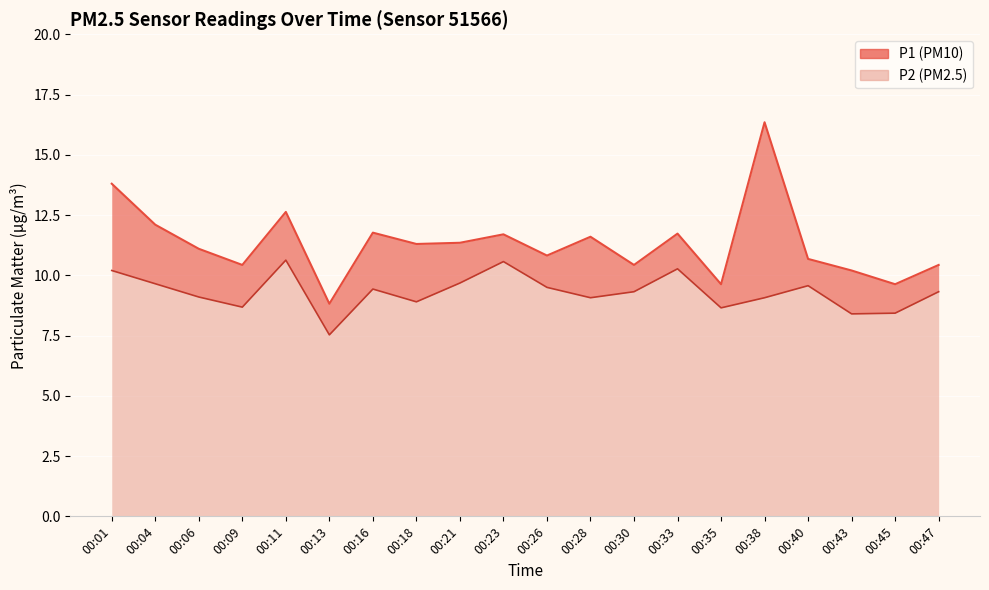

The P1 series shows 26.2 at 00:38. True or false?

False